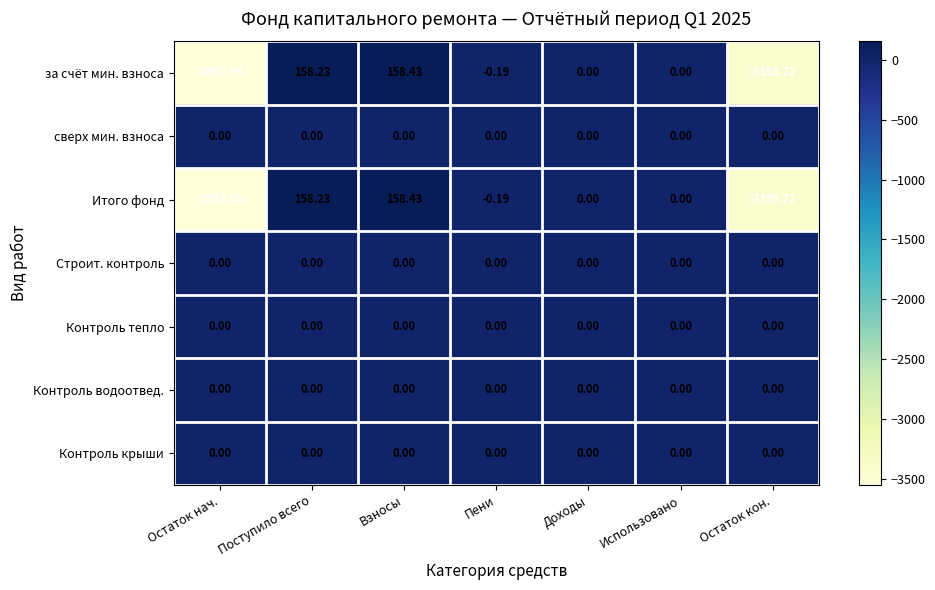

At which label is Итого фонд closest to -1697?

Пени